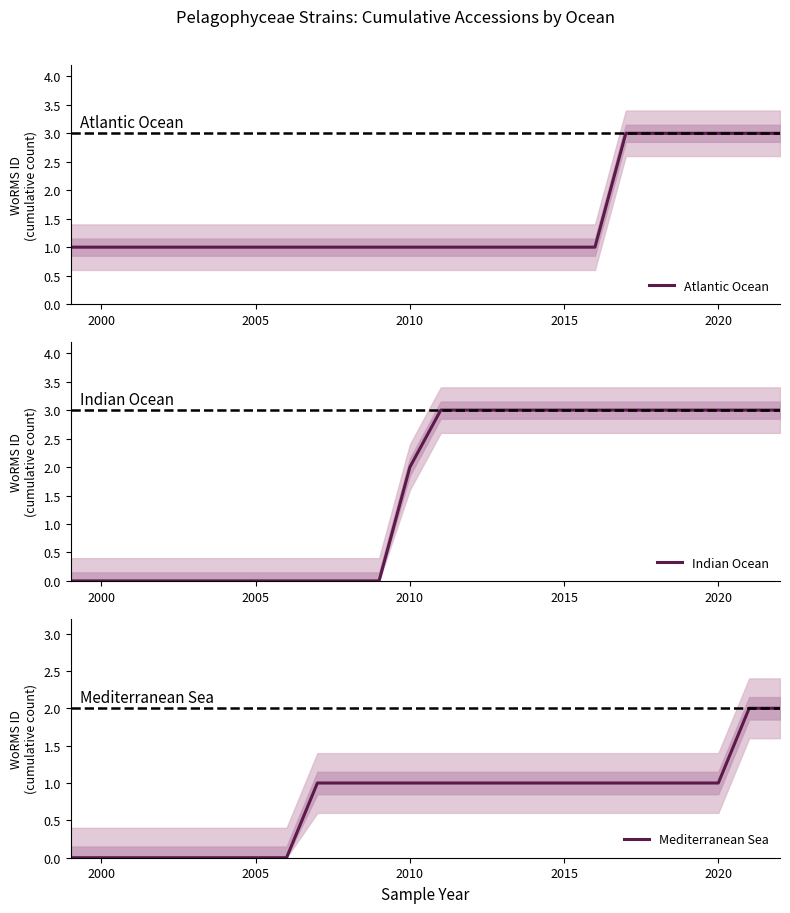

Does the chart have visible grid lines?

No